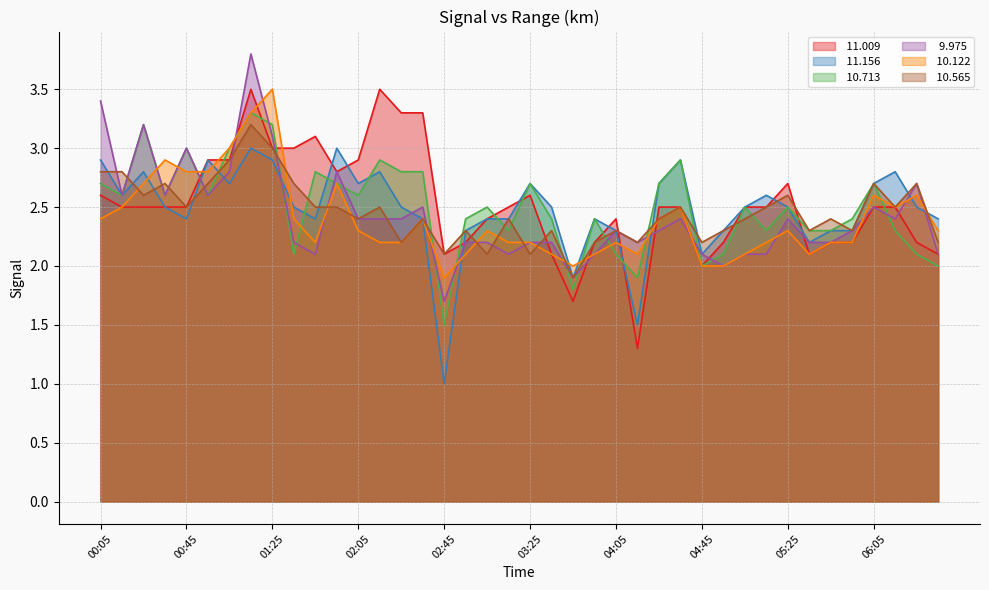

What is the average value of the  11.156 series?

2.5